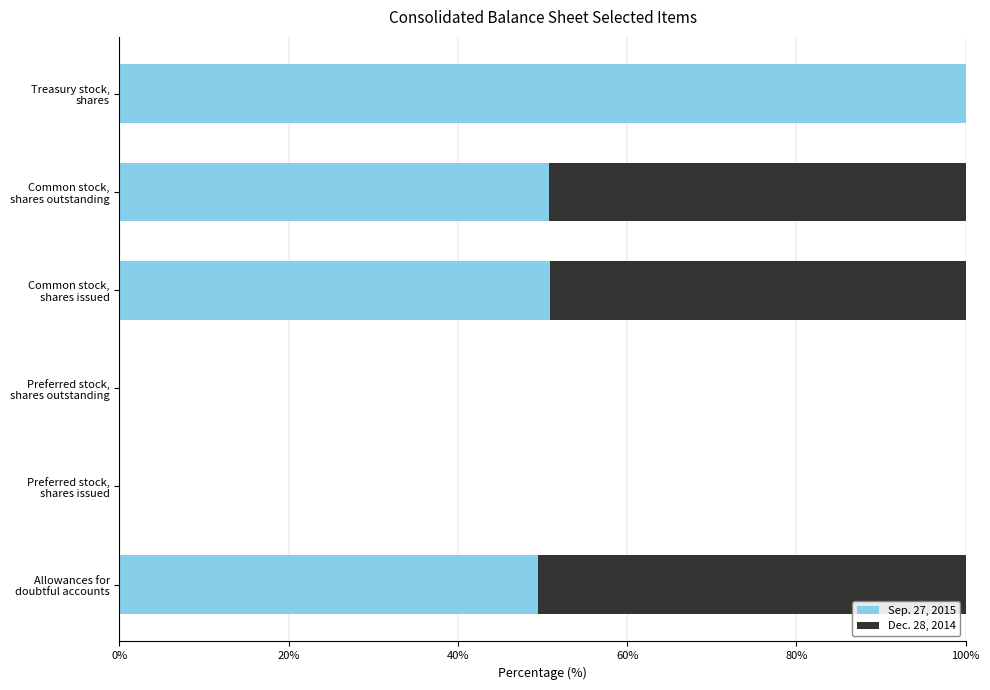

What are all the series names shown in the legend?

Sep. 27, 2015, Dec. 28, 2014